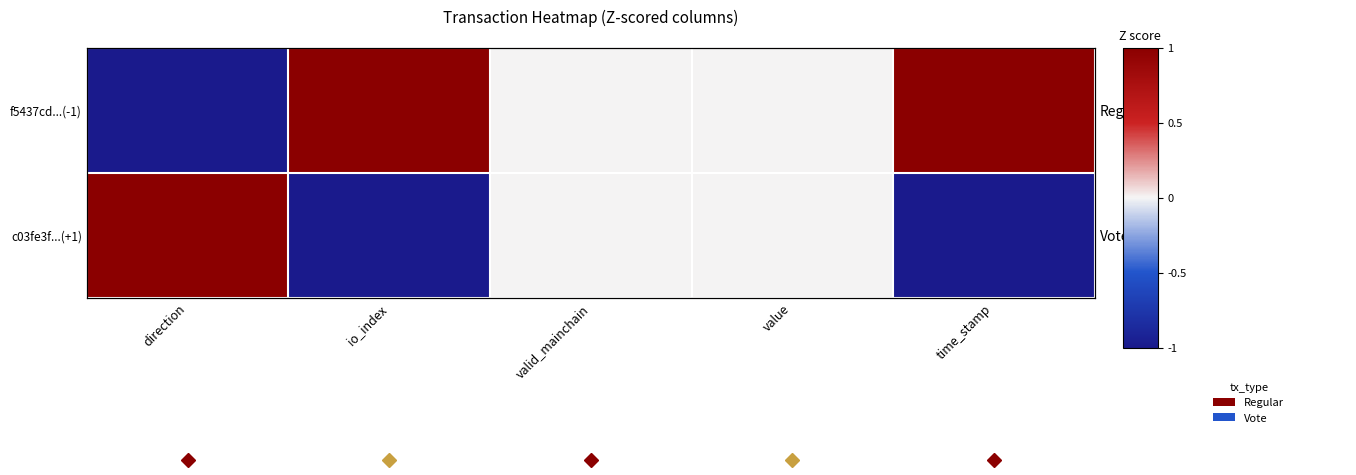

At which category does the chart reach its minimum across all series?

direction